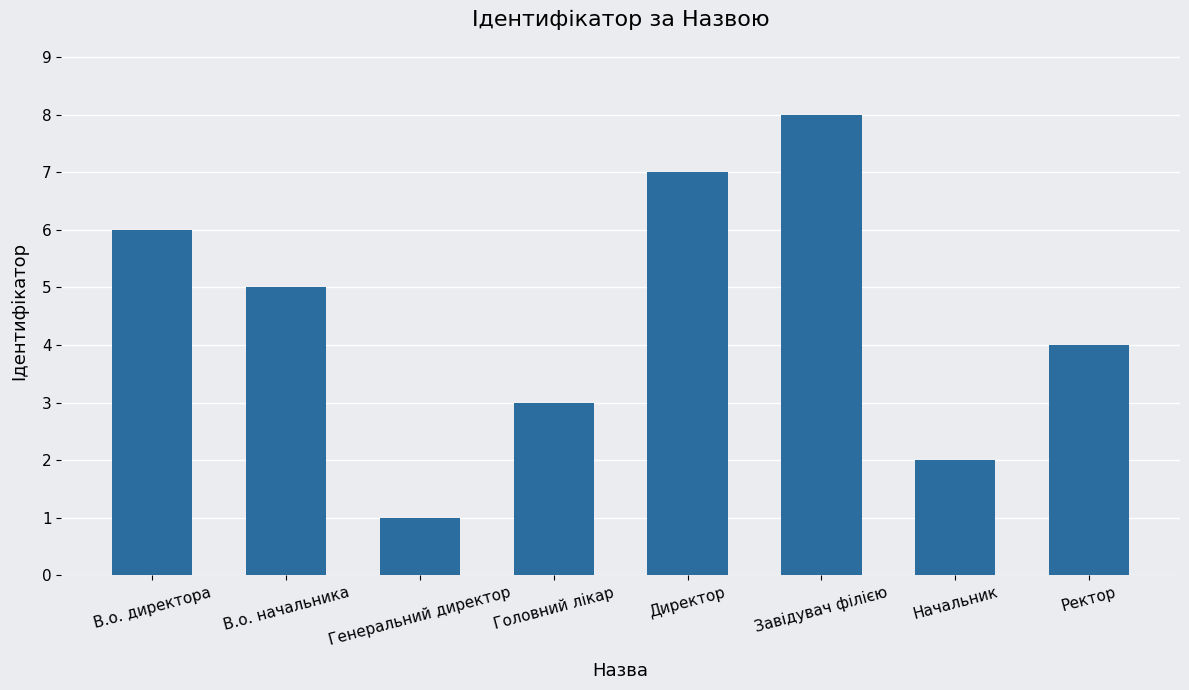

Reading left to right, extract all data points from this chart.

В.о. директора=6	В.о. начальника=5	Генеральний директор=1	Головний лікар=3	Директор=7	Завідувач філією=8	Начальник=2	Ректор=4